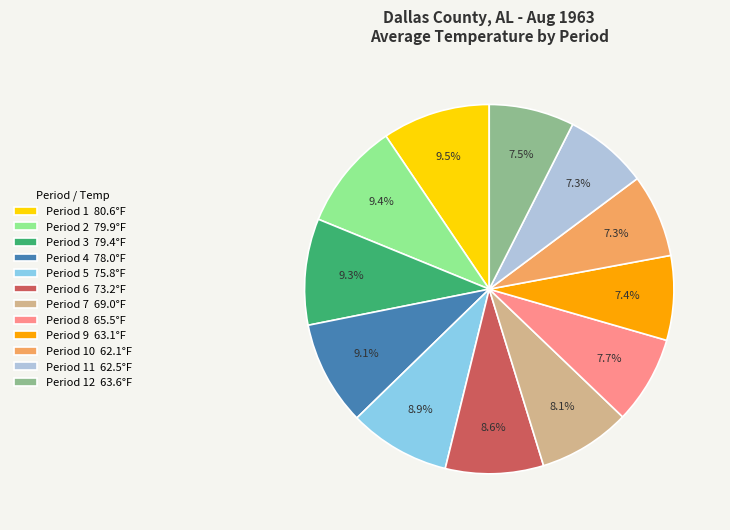

Combined, do Period 9 63.1°F and Period 6 73.2°F account for over 50%?

No